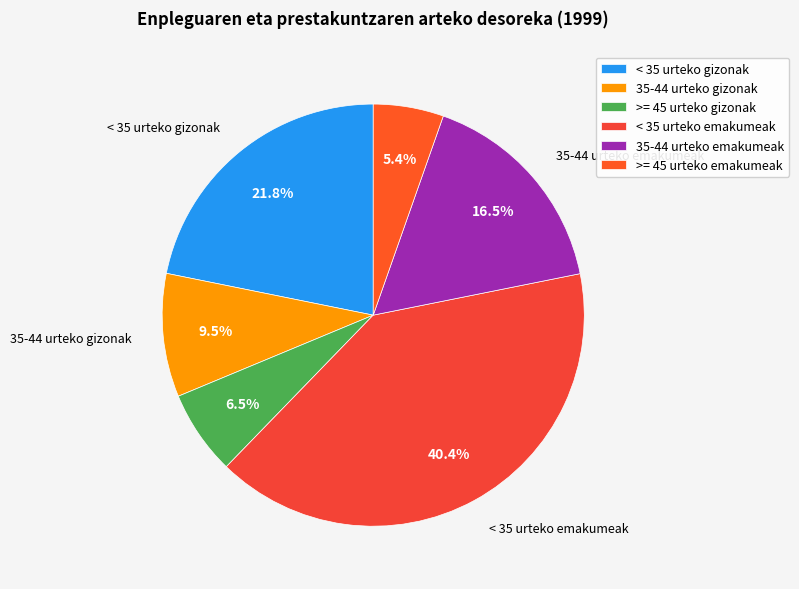

Approximately how many times larger is the value at 35-44 urteko gizonak compared to >= 45 urteko emakumeak?

1.8